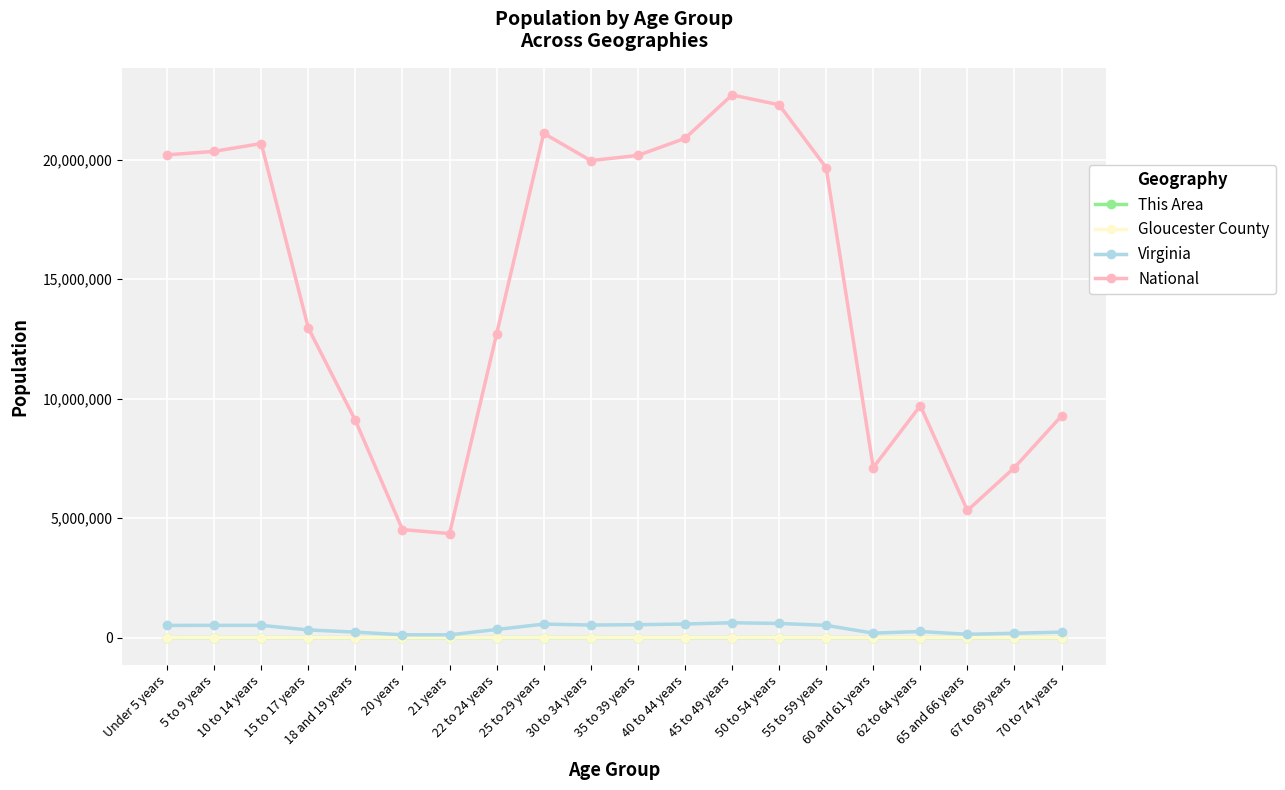

At how many categories does at least one series exceed 8657719?

15